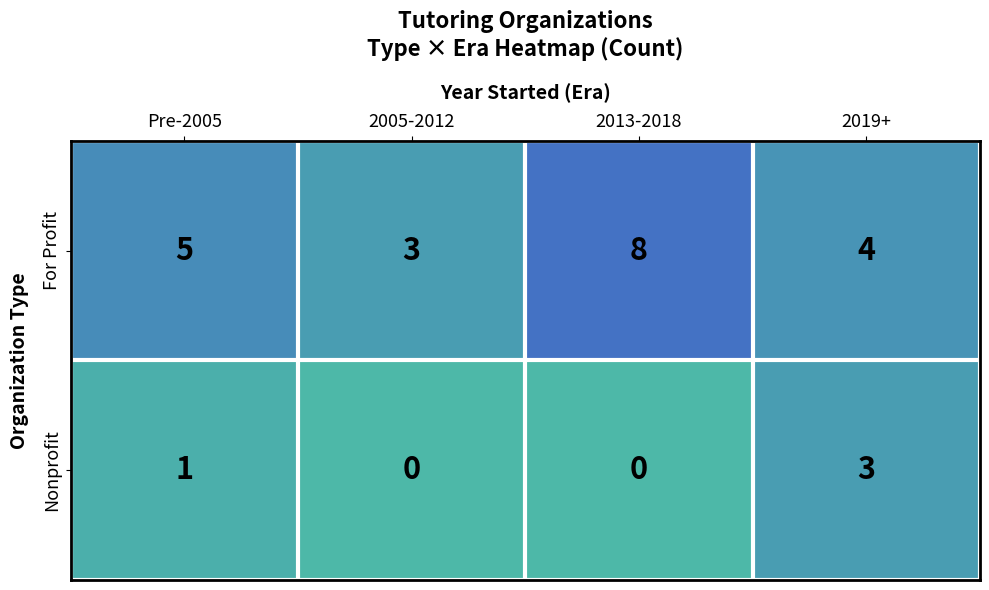

Between 2013-2018 and 2019+, which series saw the biggest shift?

For Profit